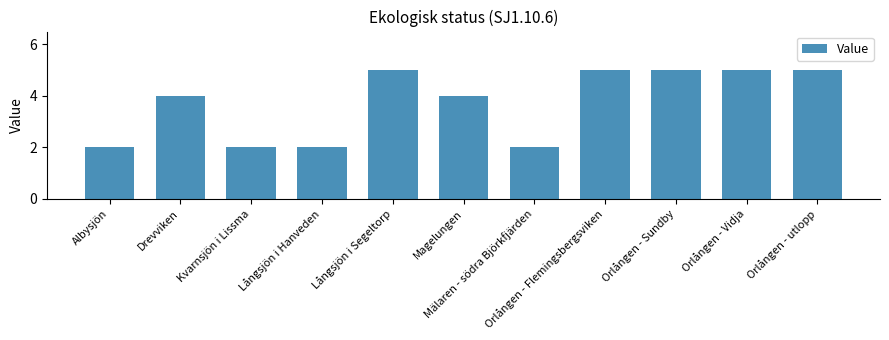

What is the difference between the second highest and second lowest values?

3